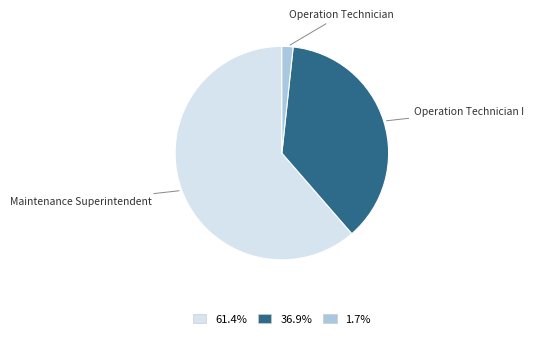

Is there a majority slice in this chart?

Yes